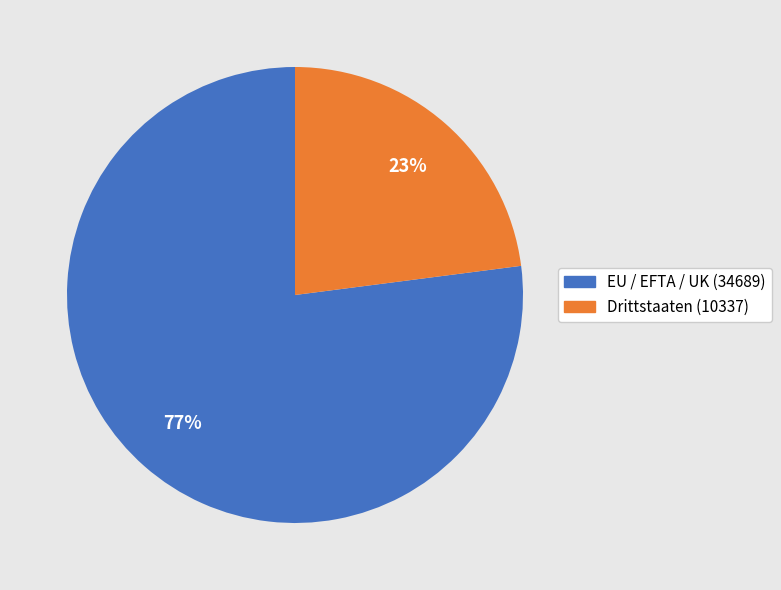

Approximately how many times larger is the value at Drittstaaten (10337) compared to EU / EFTA / UK (34689)?

0.3